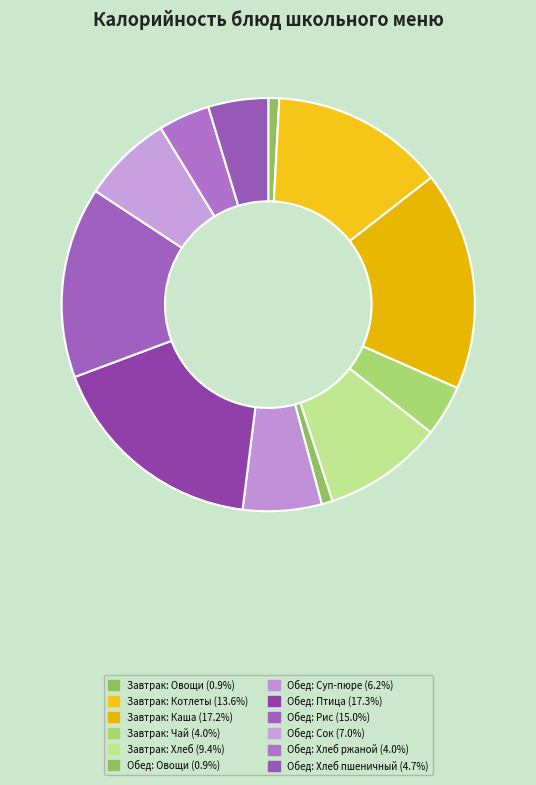

How many slices are in this pie chart?

12